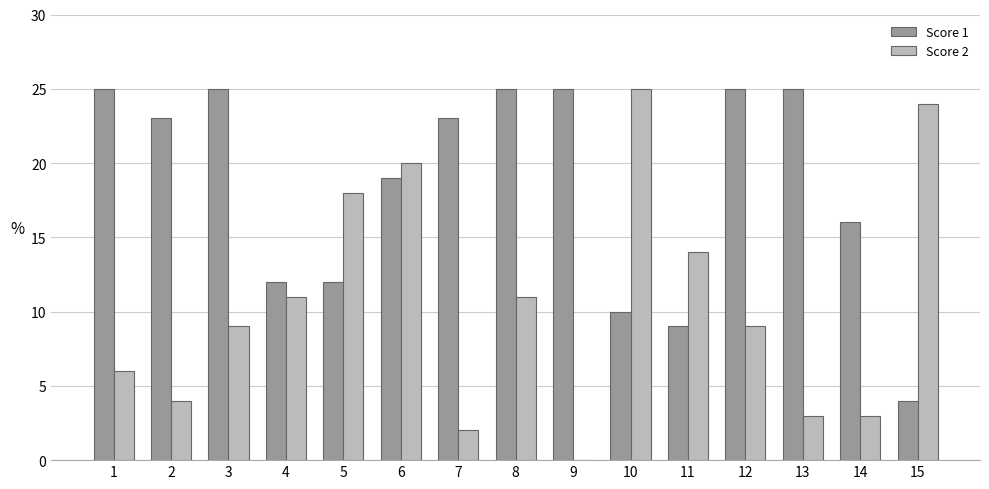

What is the greatest value displayed?

25